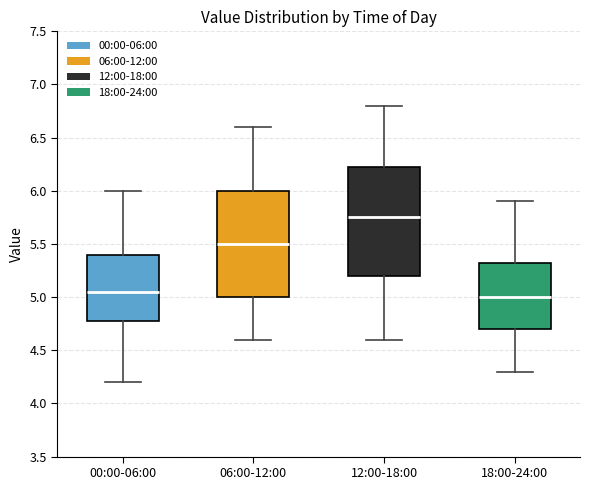

Reading left to right, transcribe this box plot: for each box, give where its median line is, the range the box spans, and where its two whiskers end, as read against the y-axis. The values are not printed on the chart, so give them approximately, as read against the axis.

00:00-06:00: median 5.05, box 4.80 to 5.40, whiskers 4.20 to 6.00
06:00-12:00: median 5.50, box 5.00 to 6.00, whiskers 4.60 to 6.60
12:00-18:00: median 5.75, box 5.20 to 6.25, whiskers 4.60 to 6.80
18:00-24:00: median 5.00, box 4.70 to 5.35, whiskers 4.30 to 5.90